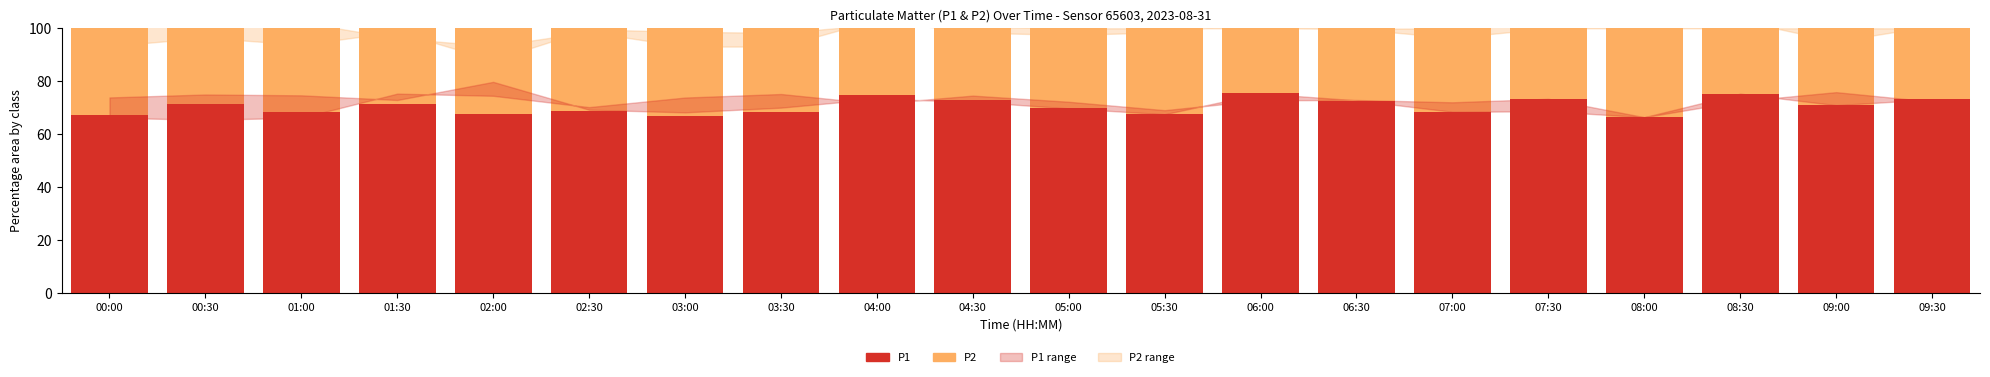

The P1 series shows 68.3 at 03:30. True or false?

True